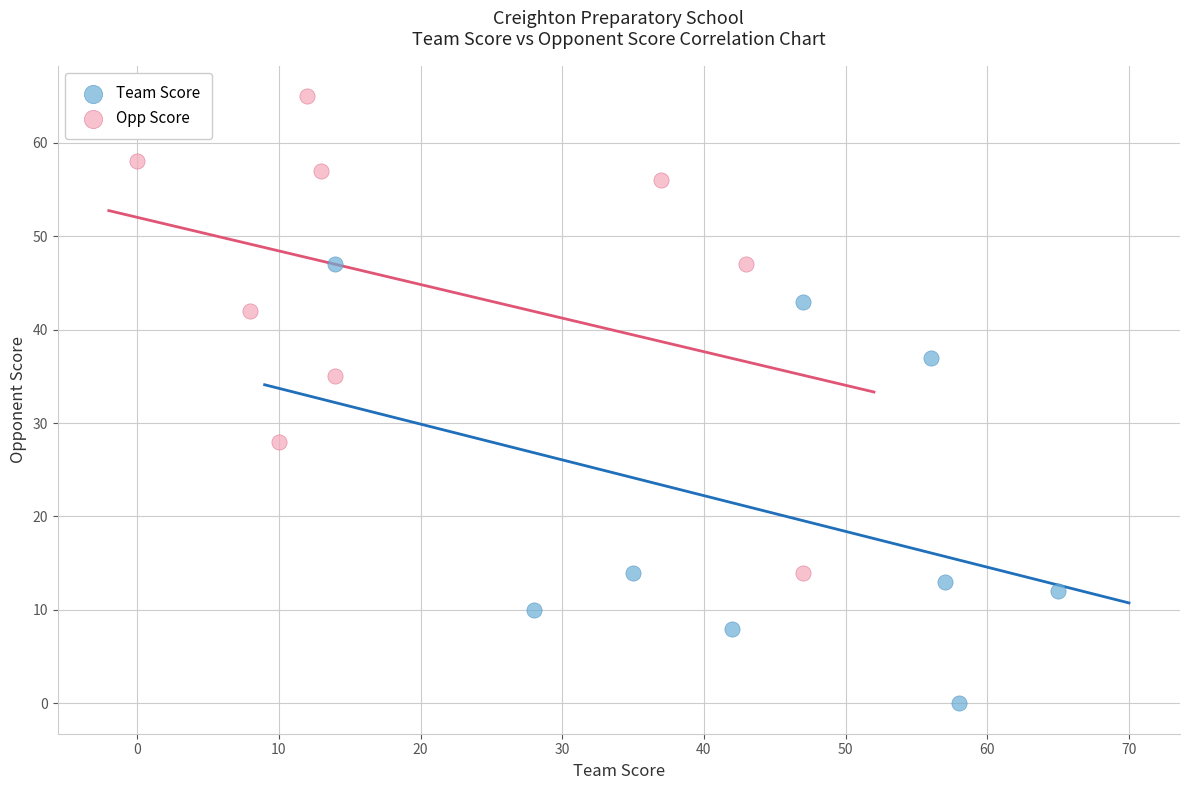

Which series contains the lowest Y value?

Team Score